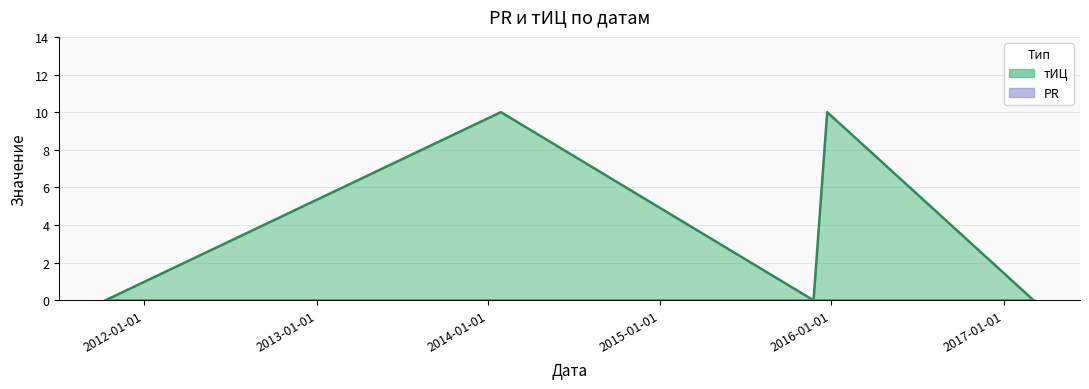

Where is the first local maximum?

2014-01-28